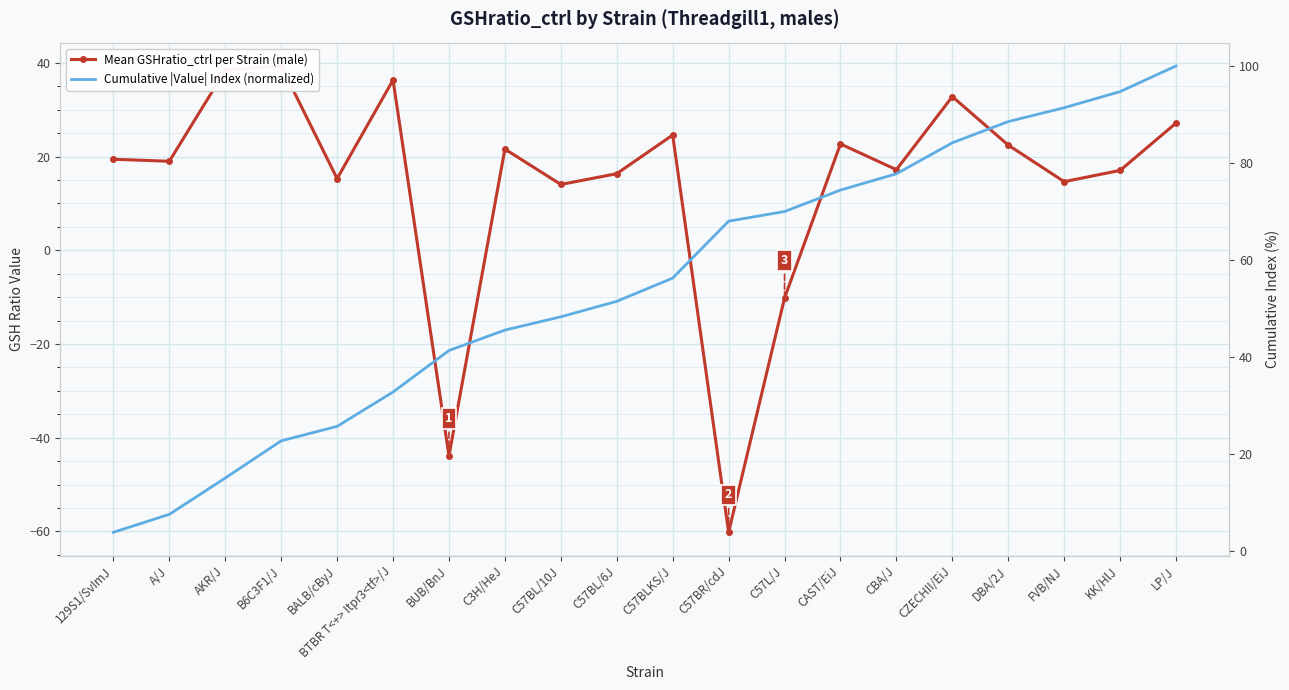

Which series has the largest total across all categories?

Cumulative |Value| Index (normalized)